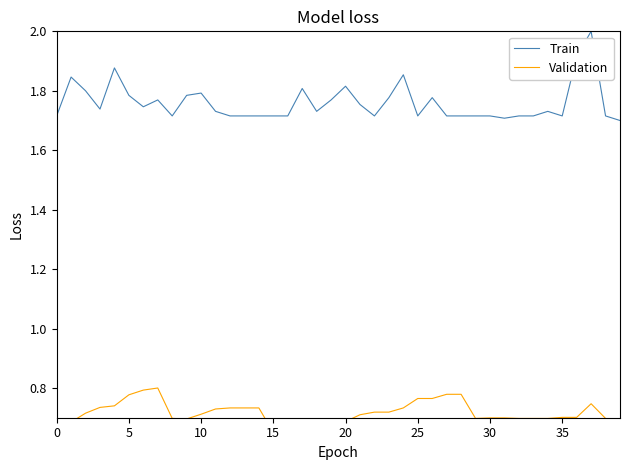

Between 30 and 31, which is larger?

30